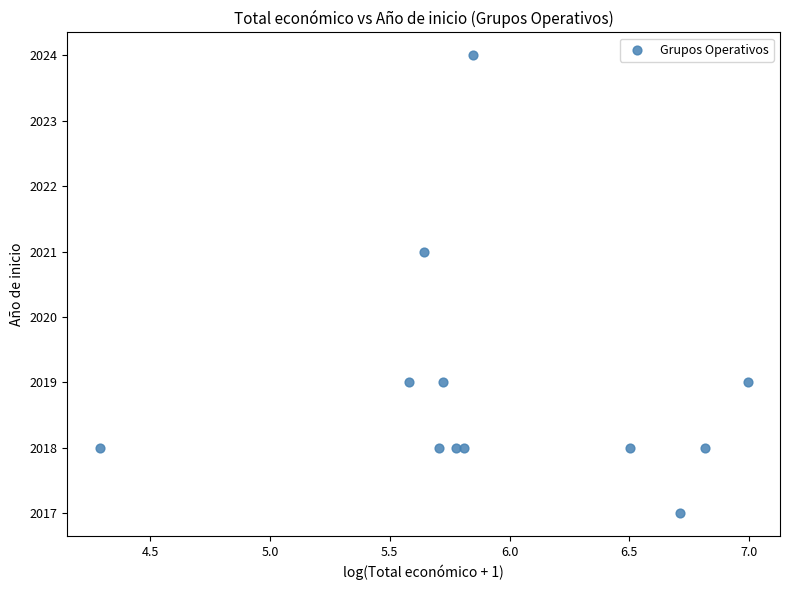

What is the range of Y values (max minus min)?

7